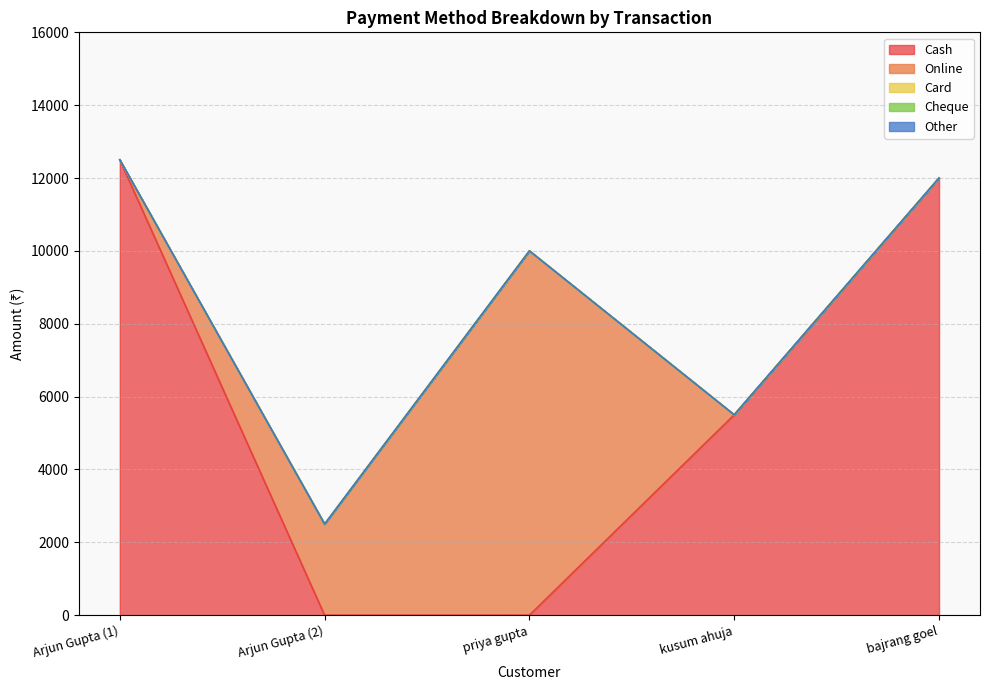

Which series has the widest spread of values?

Cash